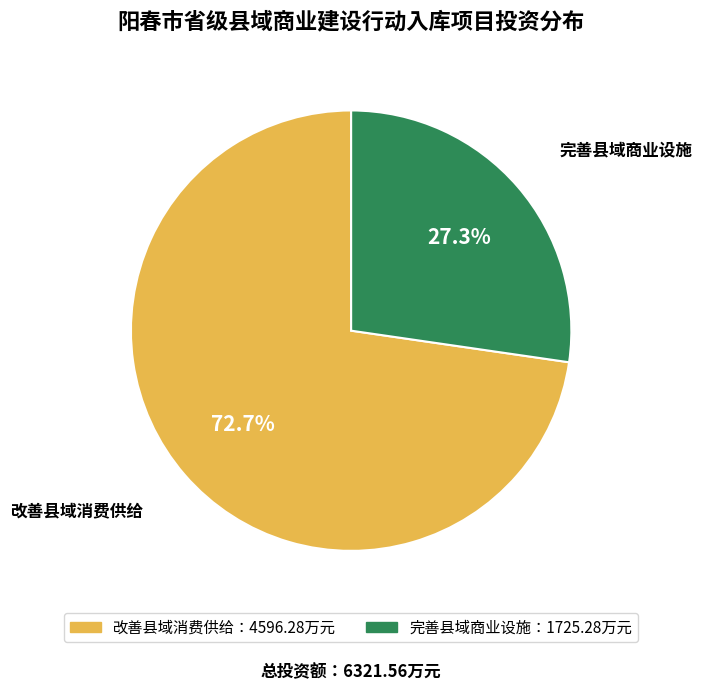

What is the smallest slice in the pie chart?

完善县域商业设施